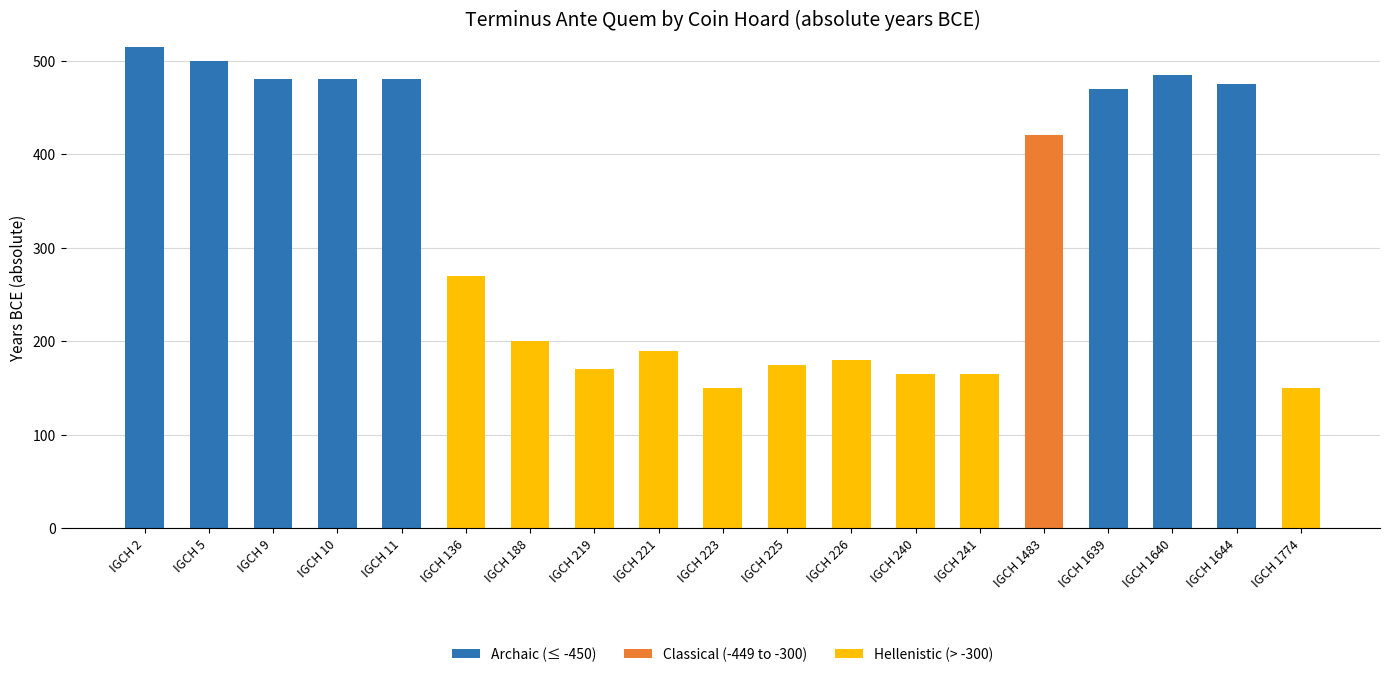

What is the total value across all series at IGCH 1639?

470